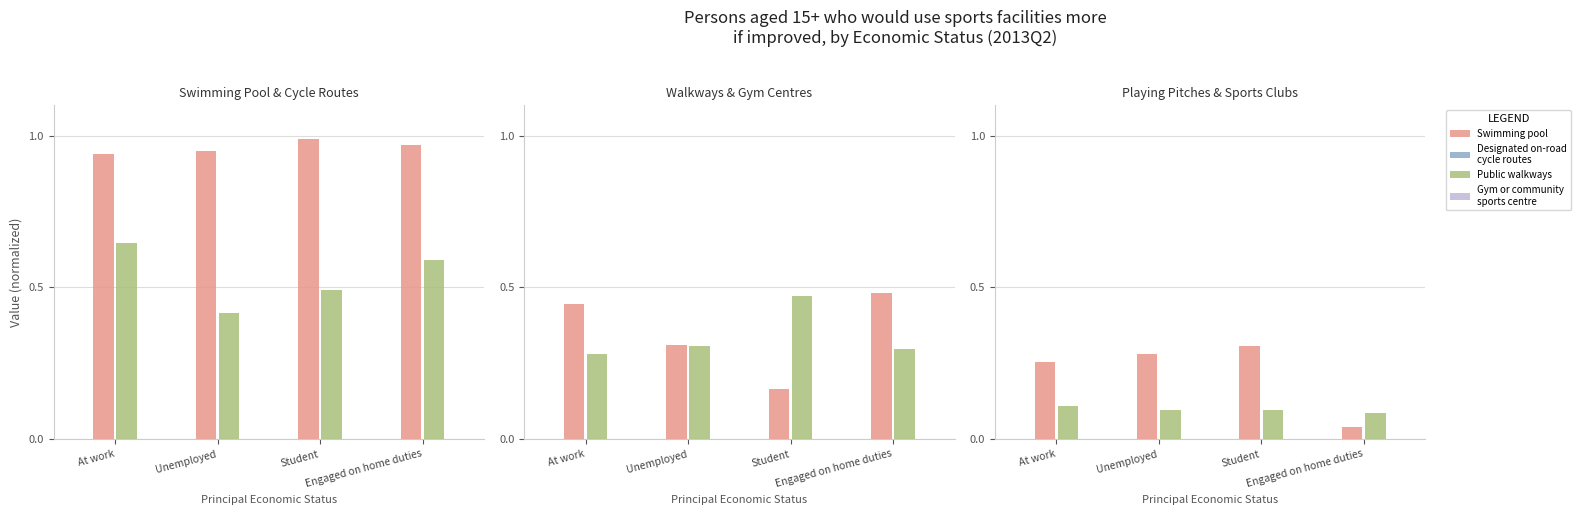

Which series has the largest total across all categories?

Swimming pool